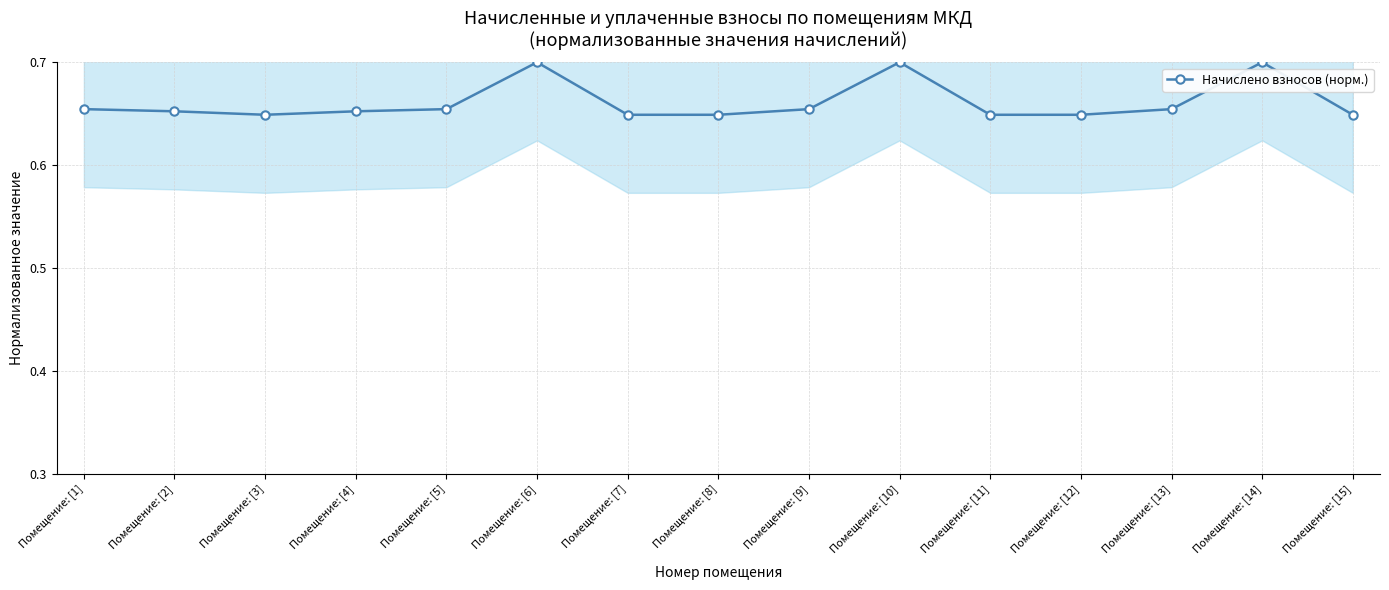

What position from the left is Помещение: [11]?

11